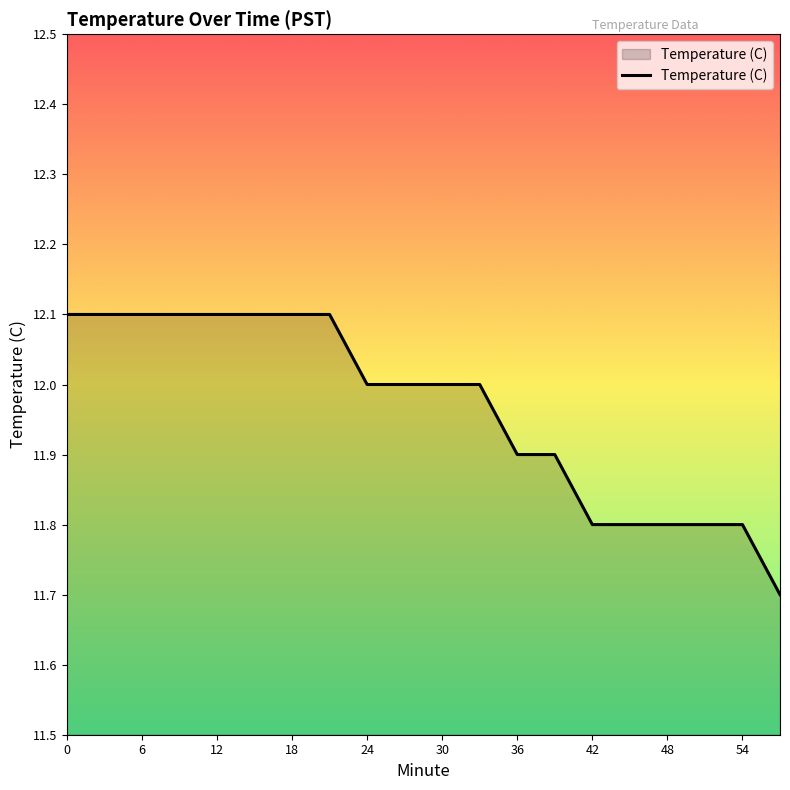

What is the smallest value displayed?

11.7